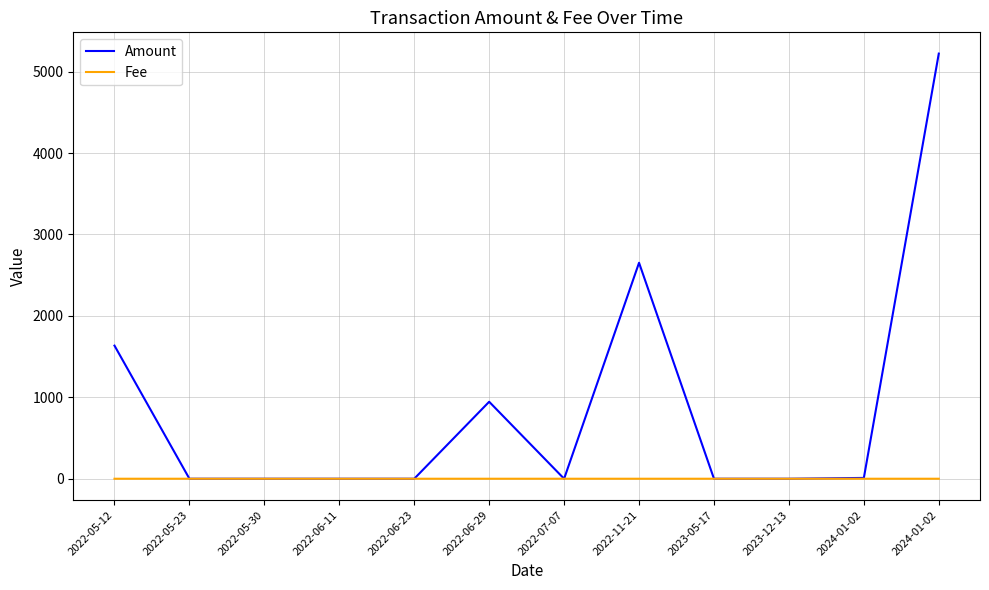

Which series ends up on top after the final intersection of Fee and Amount?

Amount